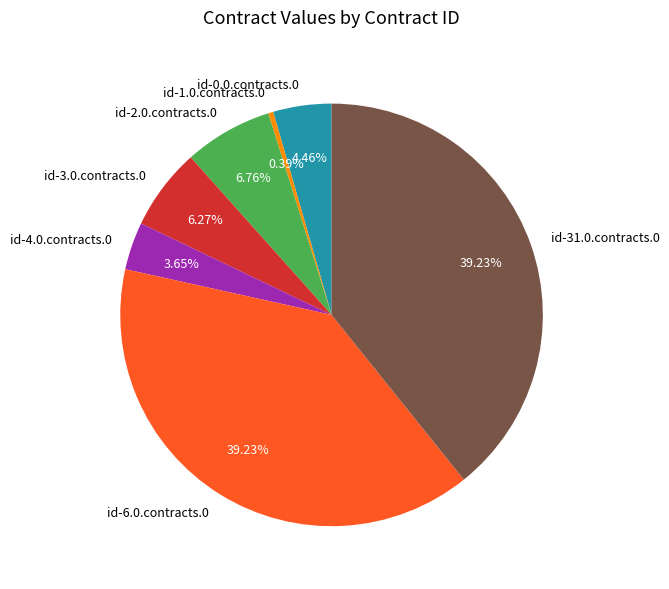

Which category has the smallest portion of the pie?

id-1.0.contracts.0